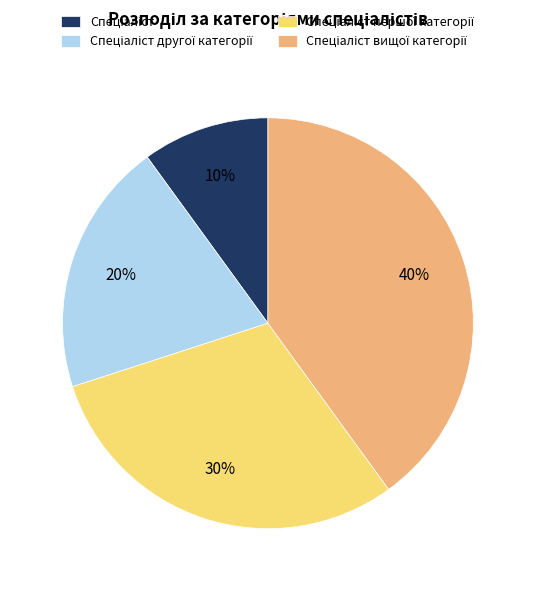

To the nearest percent, what is the average slice percentage?

25%